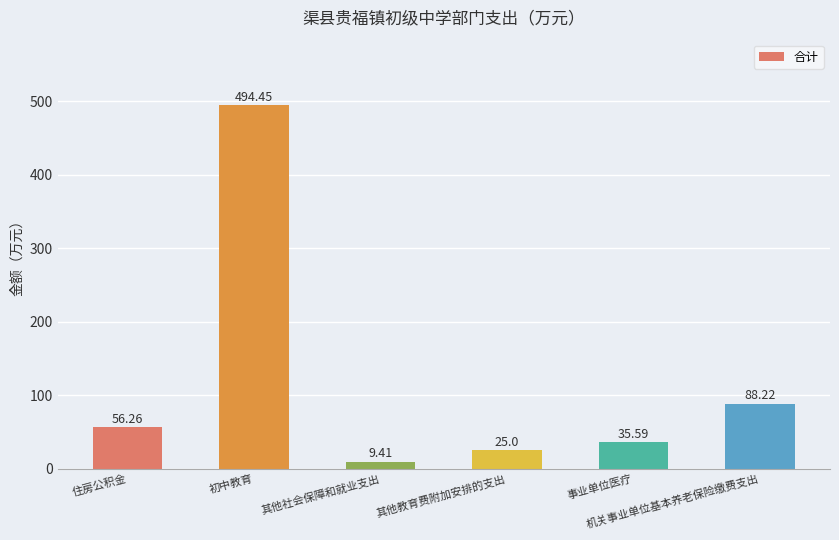

Approximately how many times larger is the value at 其他教育费附加安排的支出 compared to 其他社会保障和就业支出?

2.7